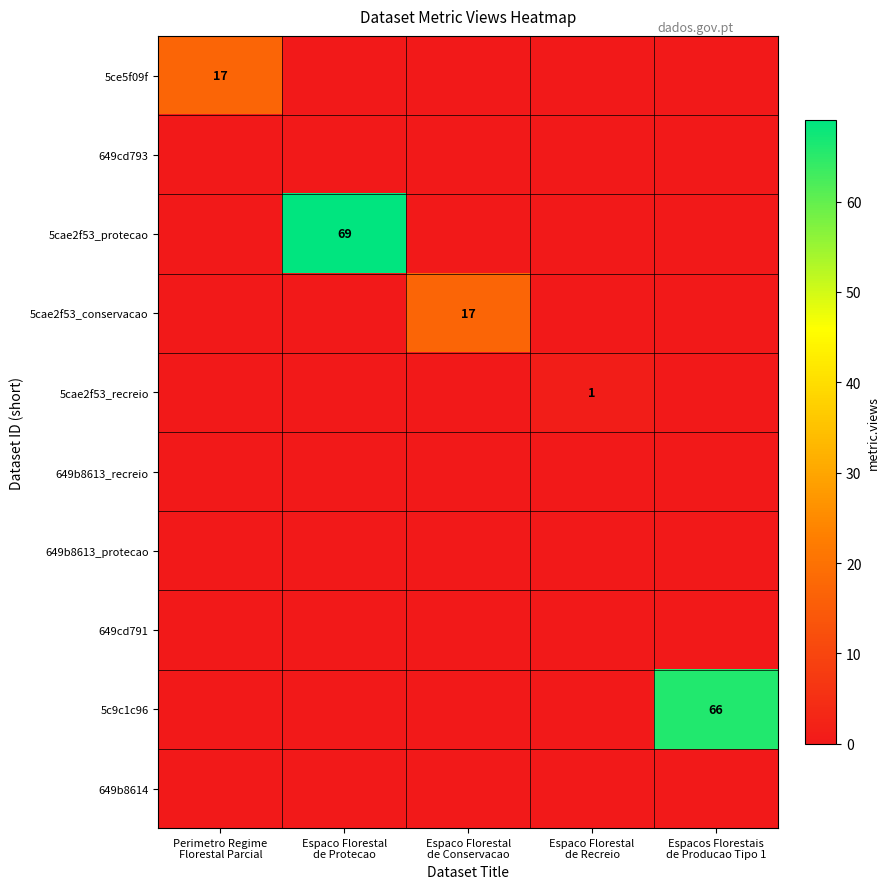

The value of 649b8613_protecao at Espaco Florestal de Conservacao is 0. True or false?

True